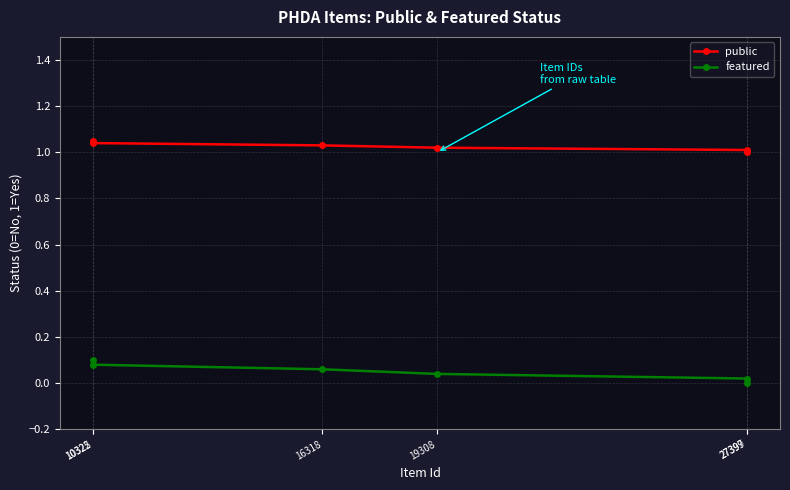

How many values in the featured series exceed 0?

5